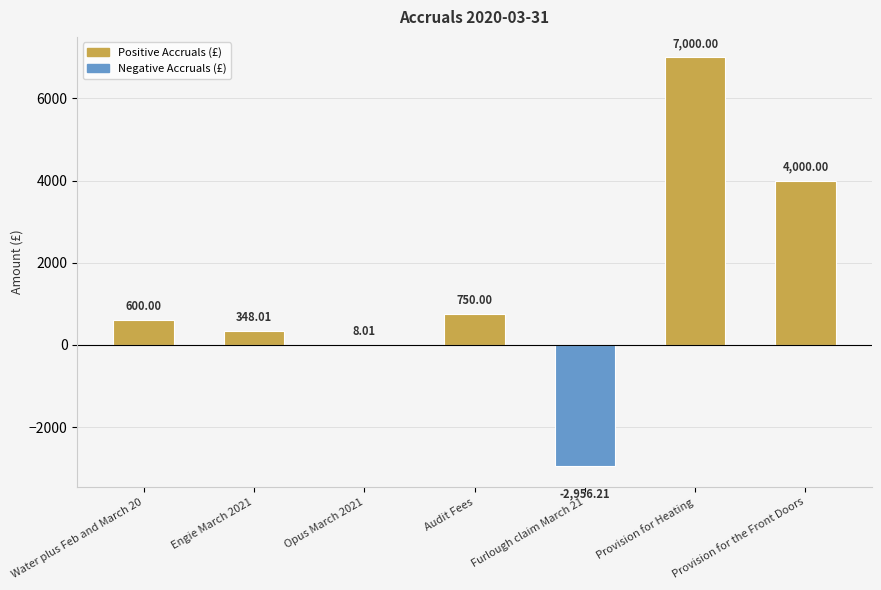

Read the value at Furlough claim March 21.

-2956.2